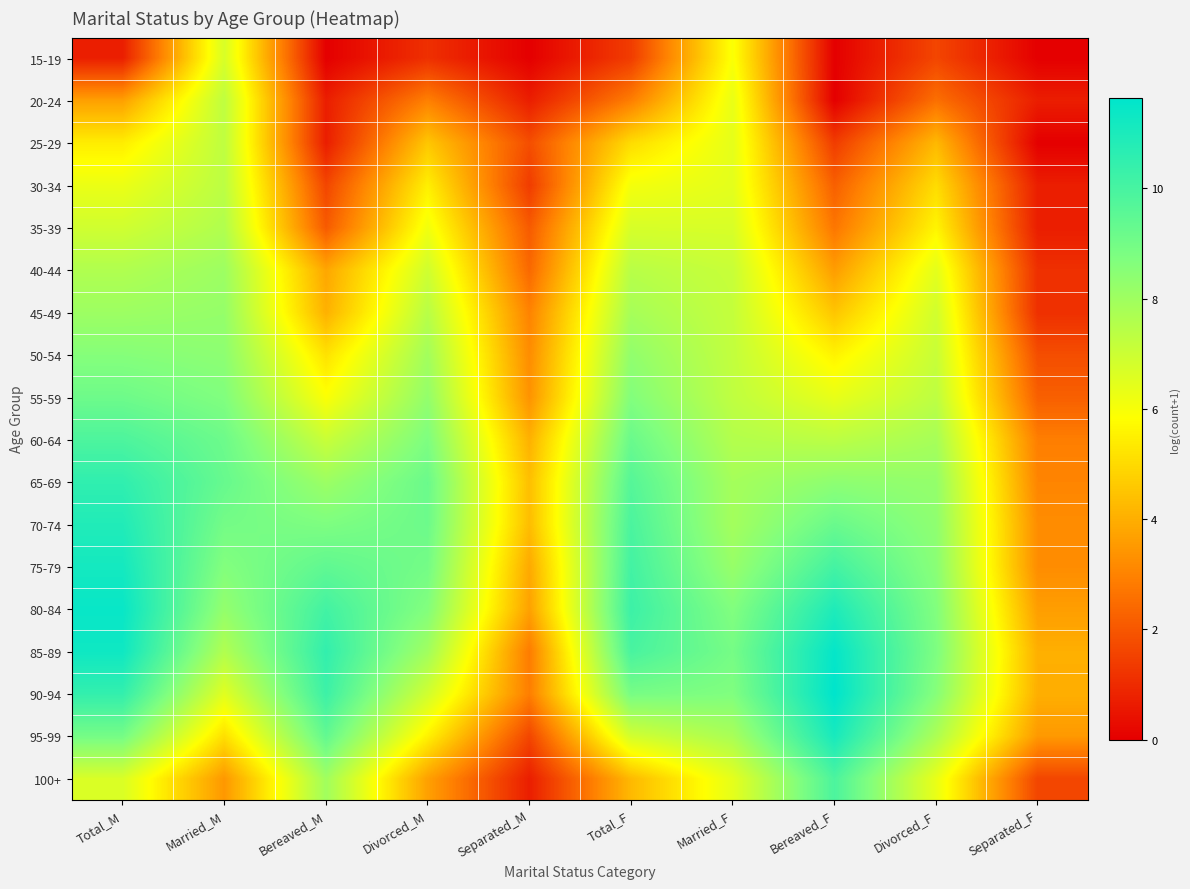

At which category does the chart reach its minimum across all series?

Bereaved_M